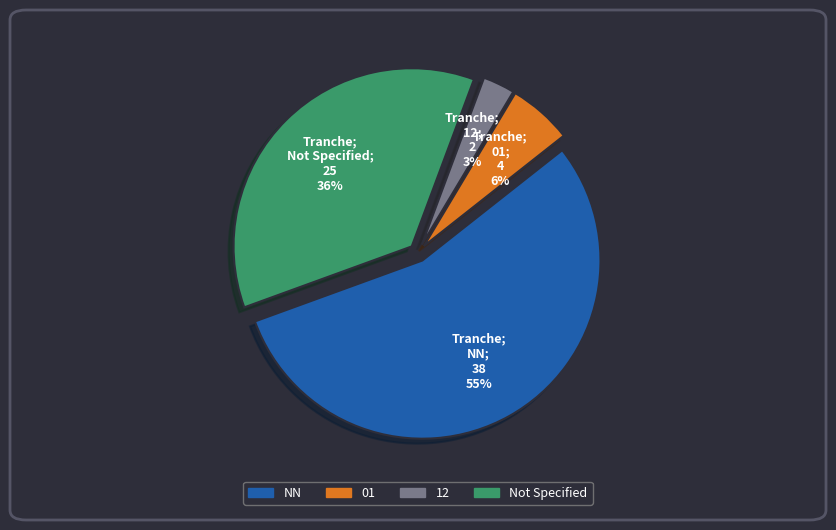

Is there a majority slice in this chart?

Yes